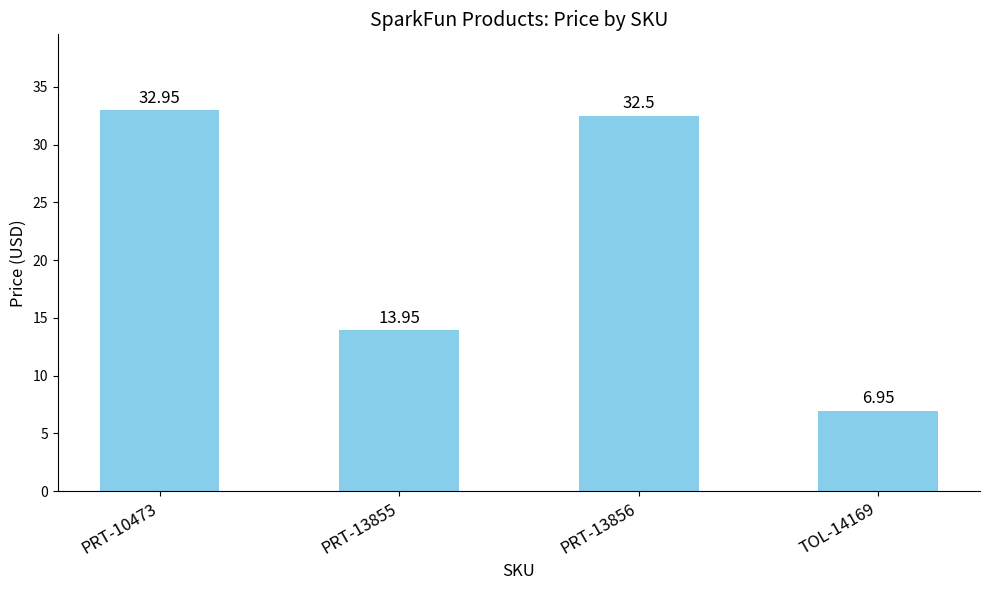

Which label corresponds to the largest value in the chart?

PRT-10473